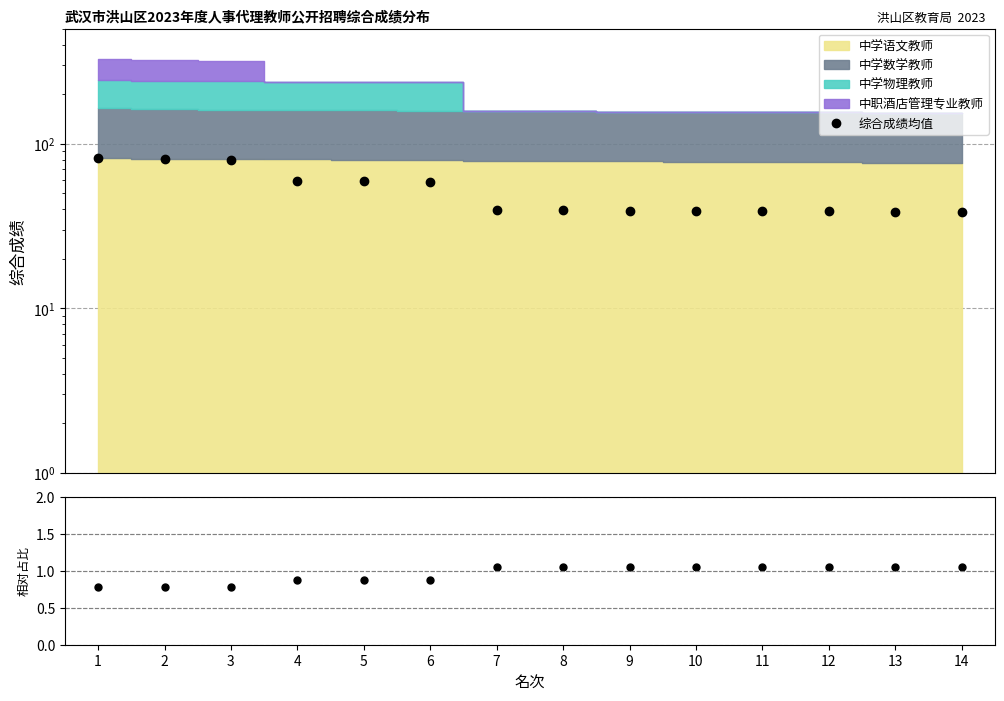

Between 12 and 14, which series saw the biggest shift?

综合成绩均值